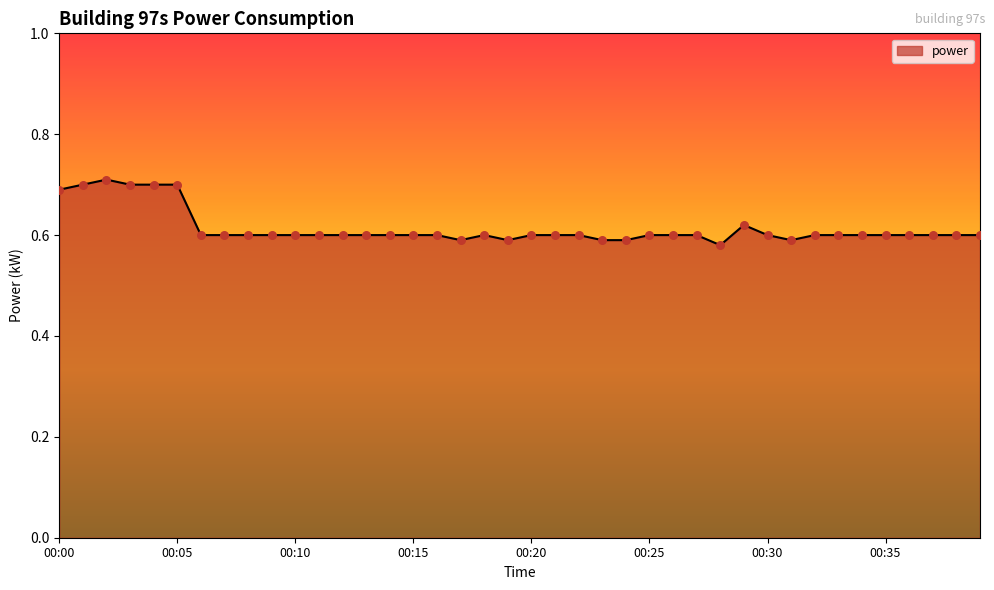

How many lines are shown in the chart?

1